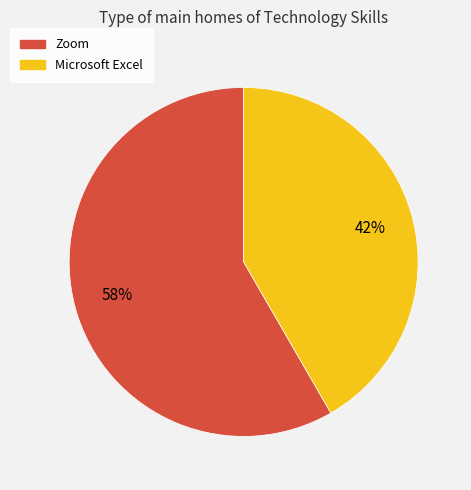

Do Zoom and Microsoft Excel together represent more than half of the pie?

Yes